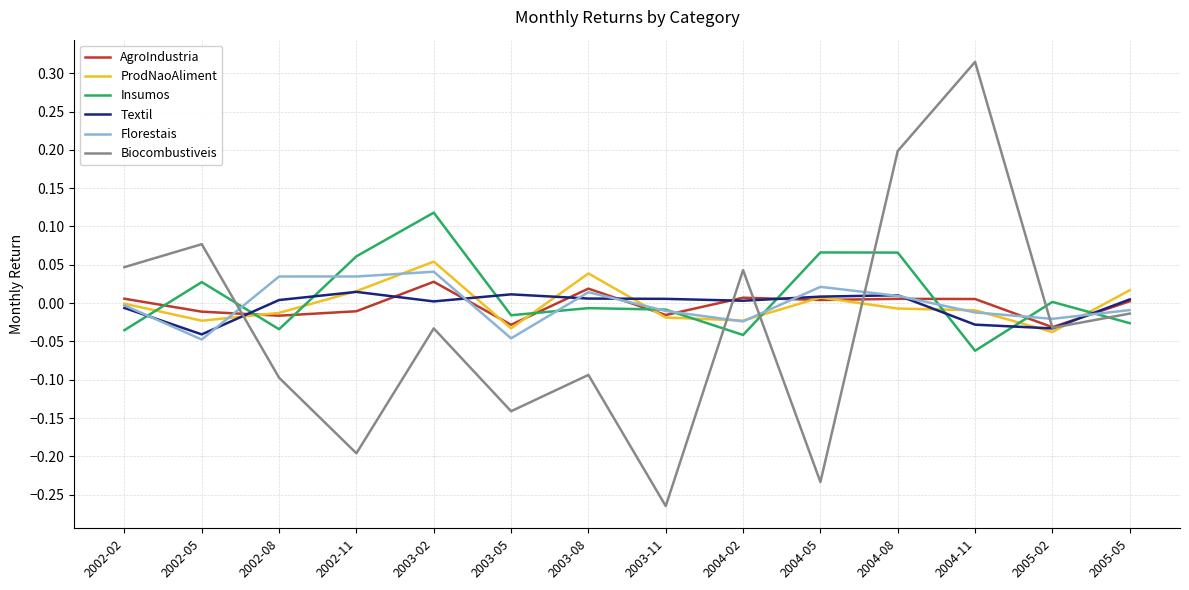

Which series has the largest range (max minus min)?

Biocombustiveis